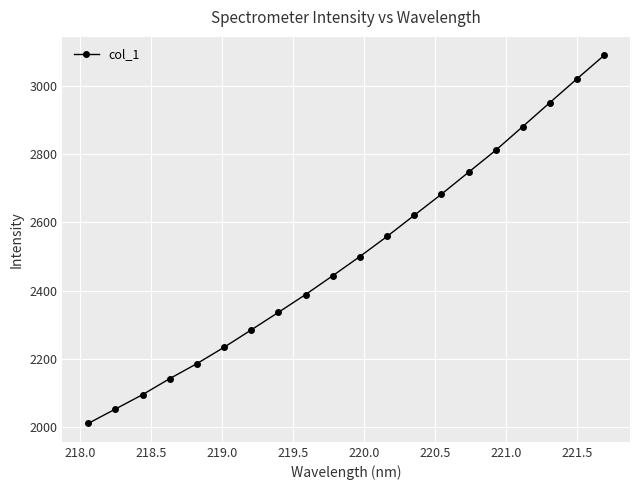

What is the difference between the maximum and minimum values?

1080.2